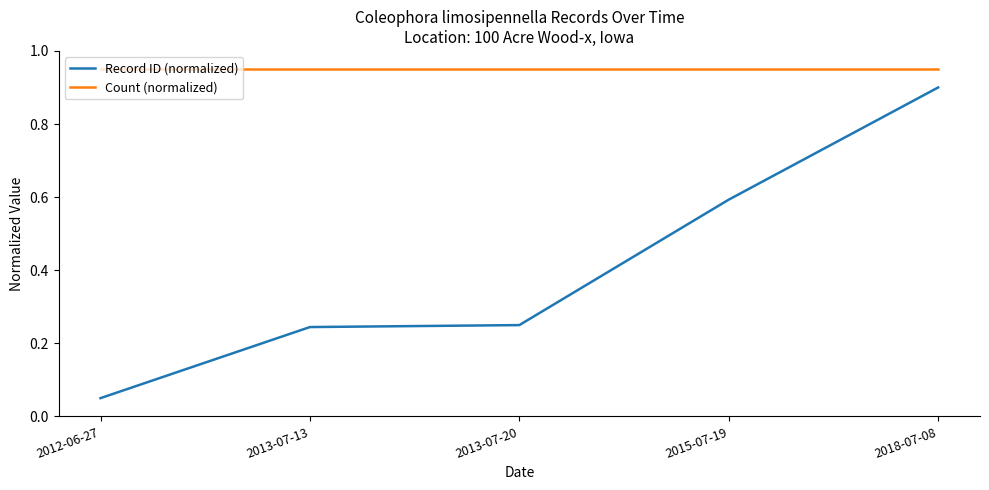

Which series has the largest total across all categories?

Count (normalized)